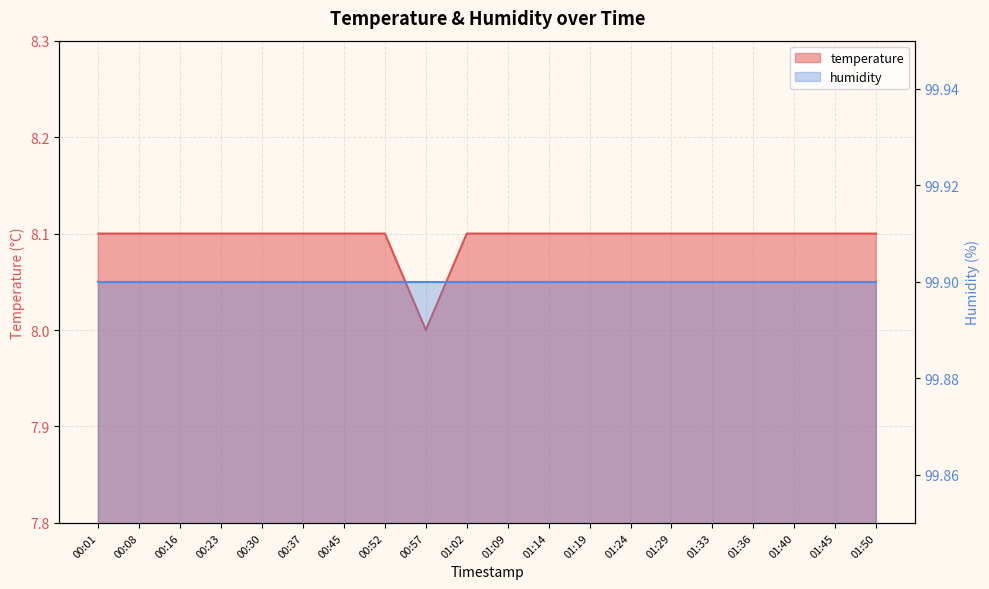

Between 01:14 and 00:01, which is larger?

01:14